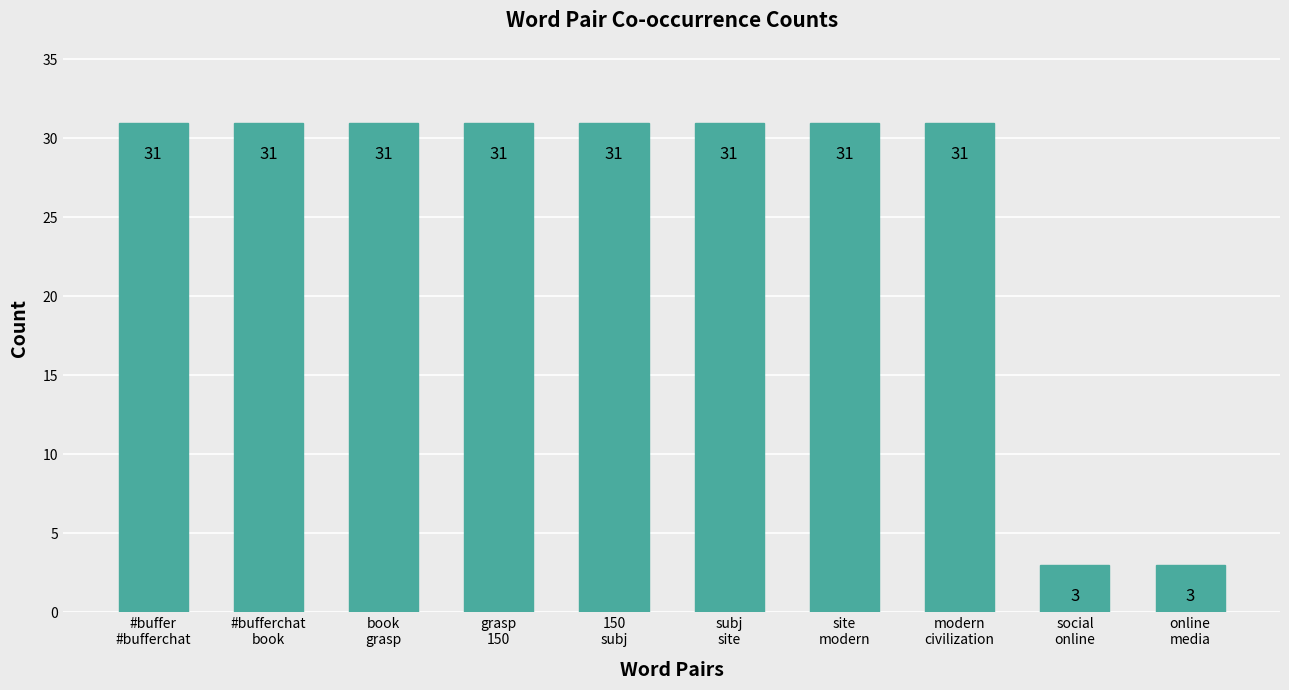

Does the chart contain stacked bars?

No